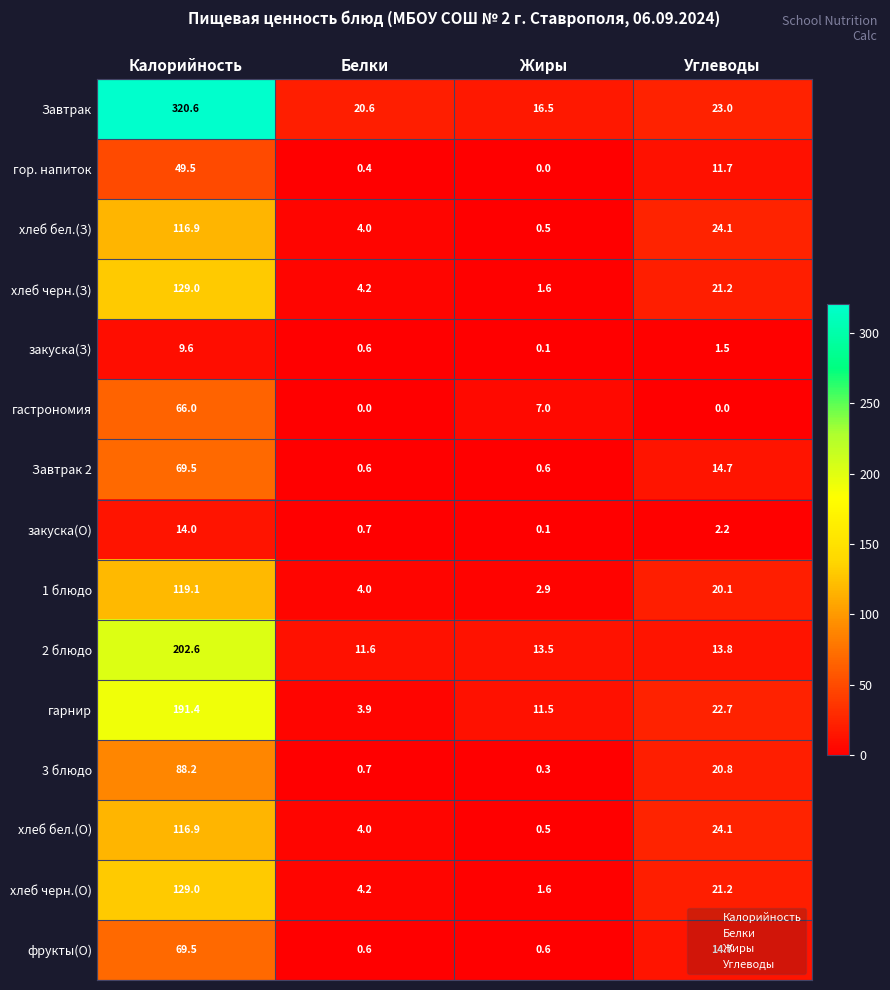

How many values in гор. напиток are above zero?

3